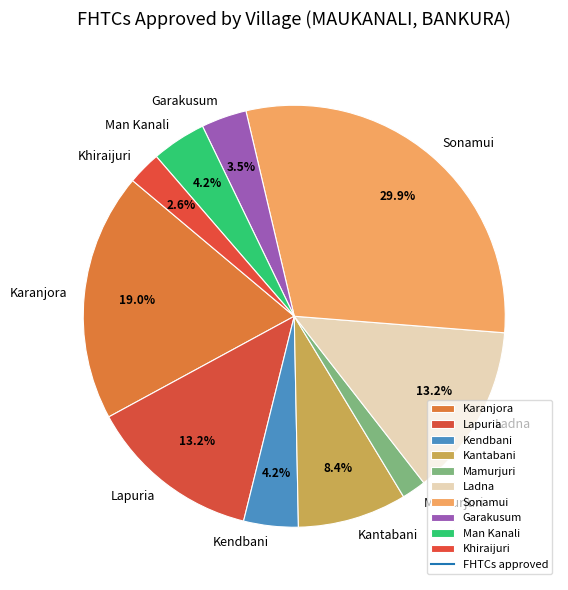

Is the sum of Man Kanali and Sonamui greater than half?

No